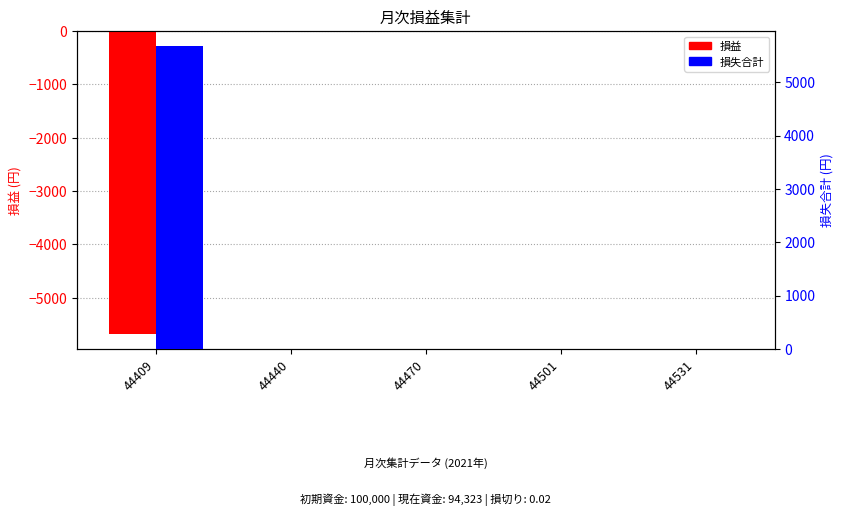

Reading right to left, what are all the values shown in this chart?

損益: 44531=0	44501=0	44470=0	44440=0	44409=-5677
損失合計: 44531=0	44501=0	44470=0	44440=0	44409=5677